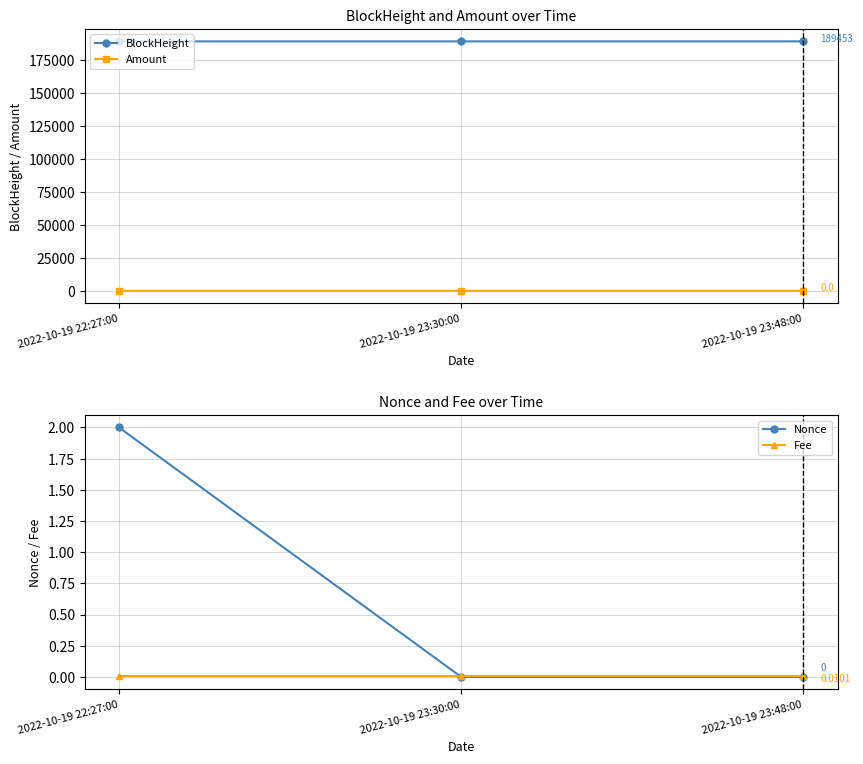

What is the average value of the BlockHeight series?

189447